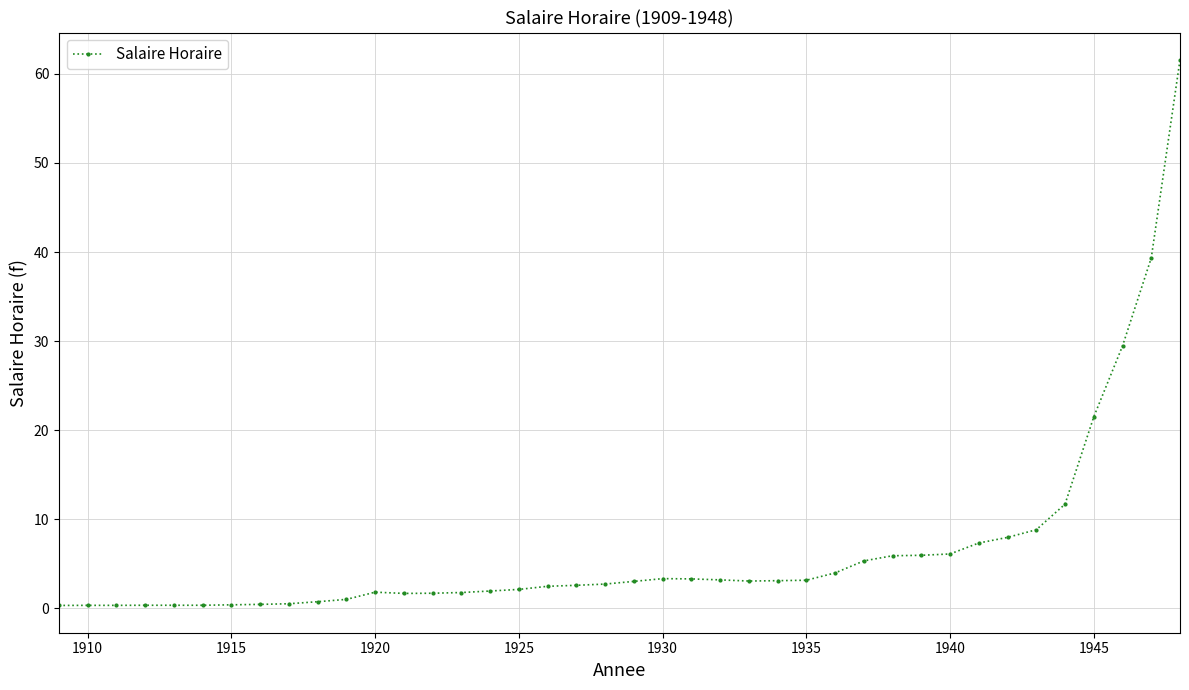

What is the average value?

6.5